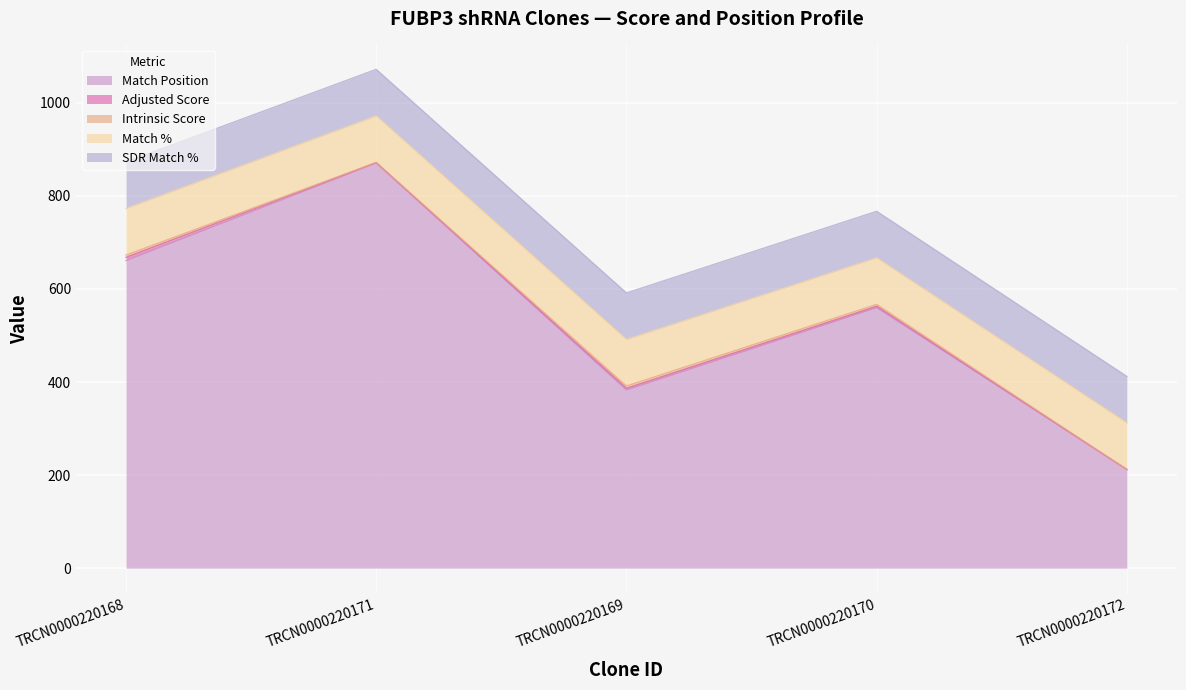

What is the sum of the SDR Match % values at TRCN0000220168 and TRCN0000220170?

200.0